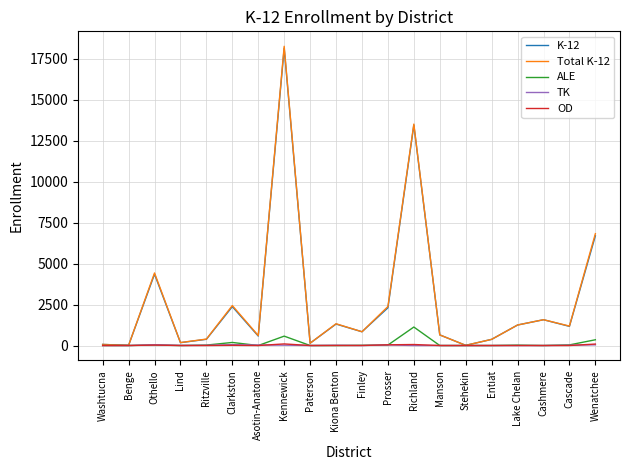

At which category is the sum across all series the highest?

Kennewick